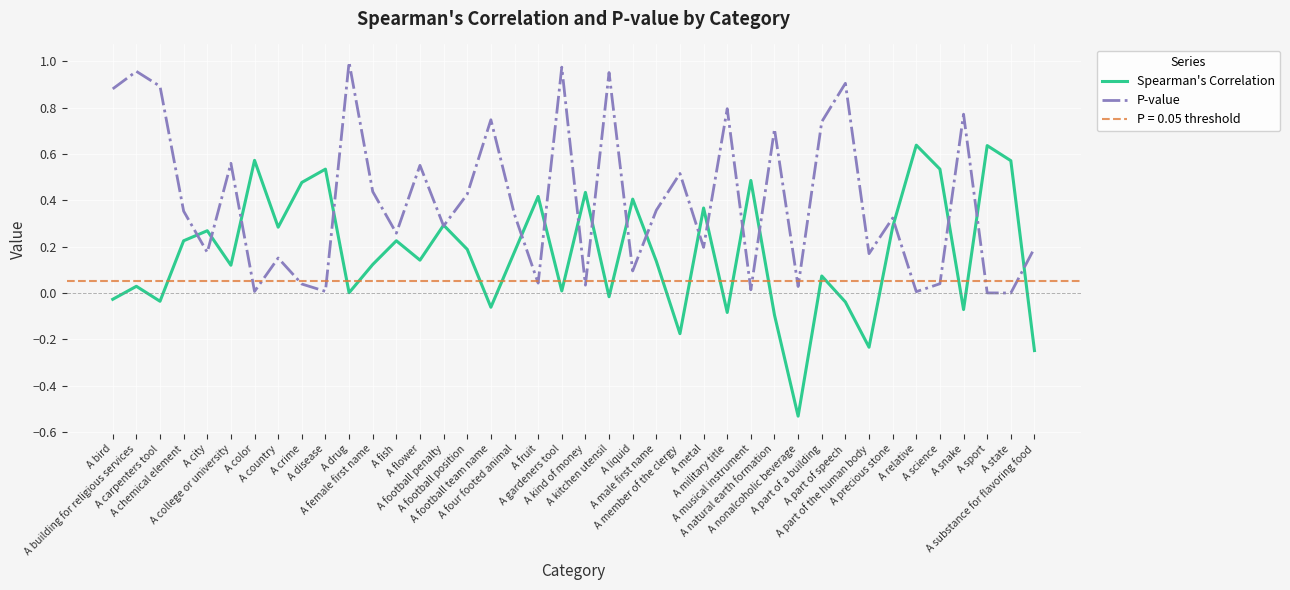

What is the label of the 6th point from the right?

A relative